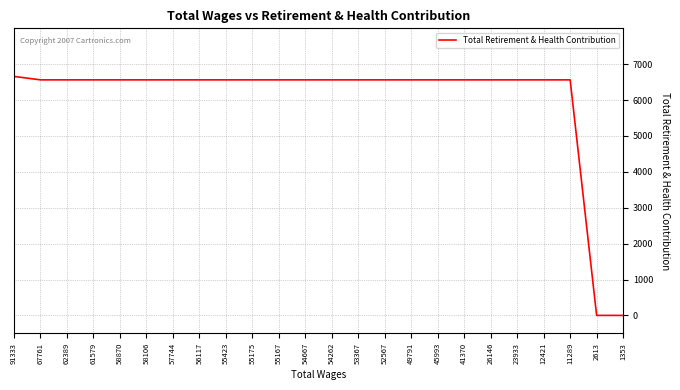

What is the difference between the maximum and minimum values?

6660